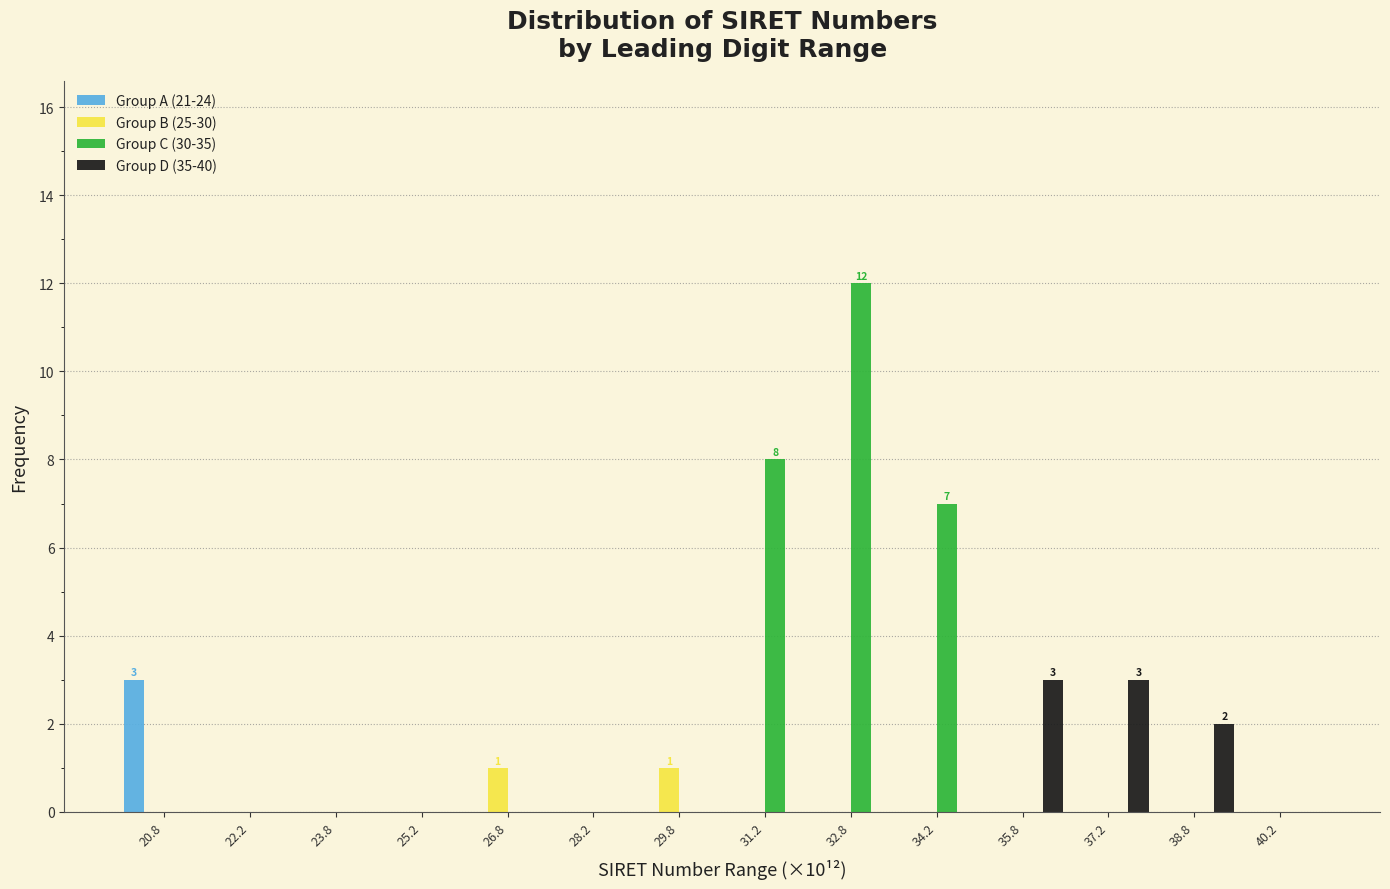

In the Group C (30-35) series, which range on the x-axis has the tallest bar?

32.0 to 33.5